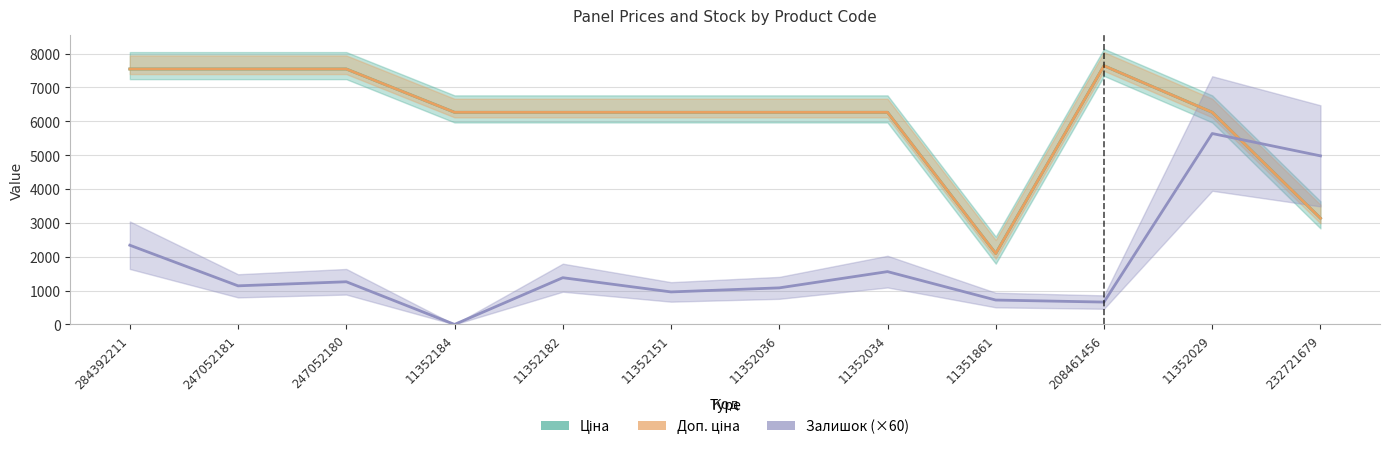

True or false: Доп. ціна and Ціна cross at least once.

False